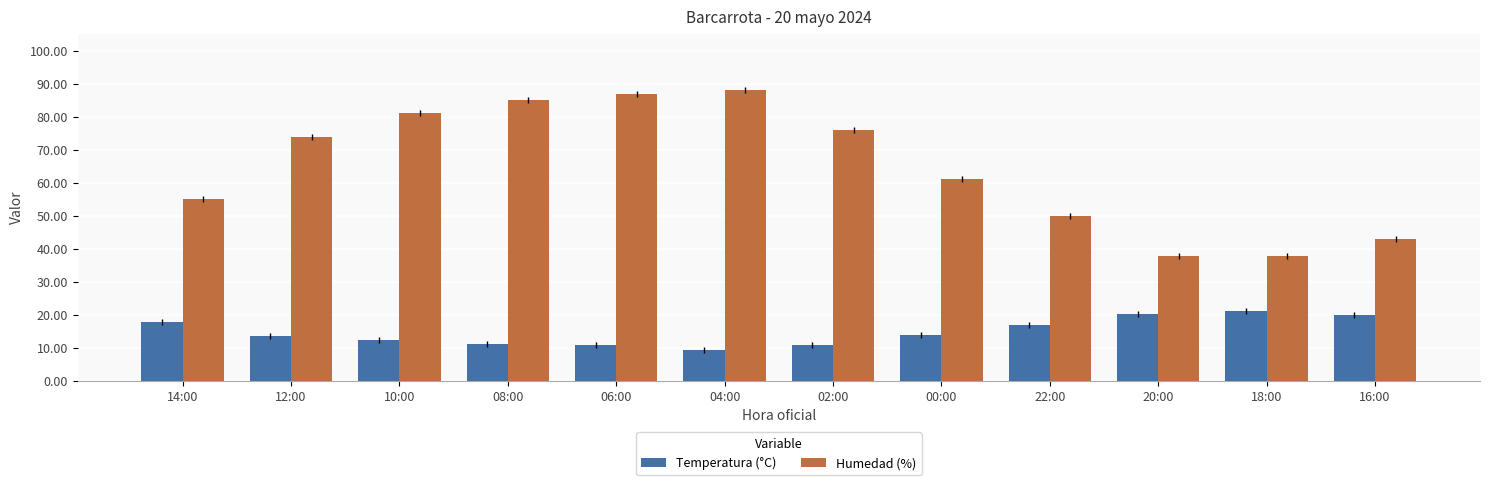

How many values in the Temperatura (°C) series exceed 13?

7